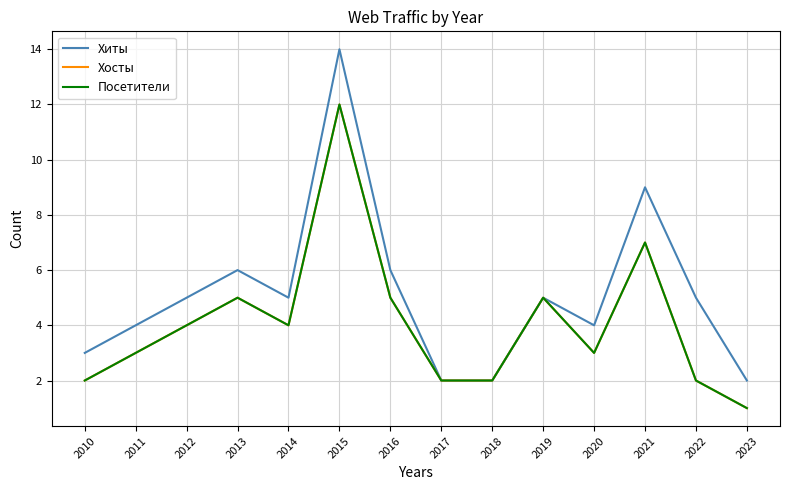

What is the value of the Хиты point at the 2nd from the left?

4